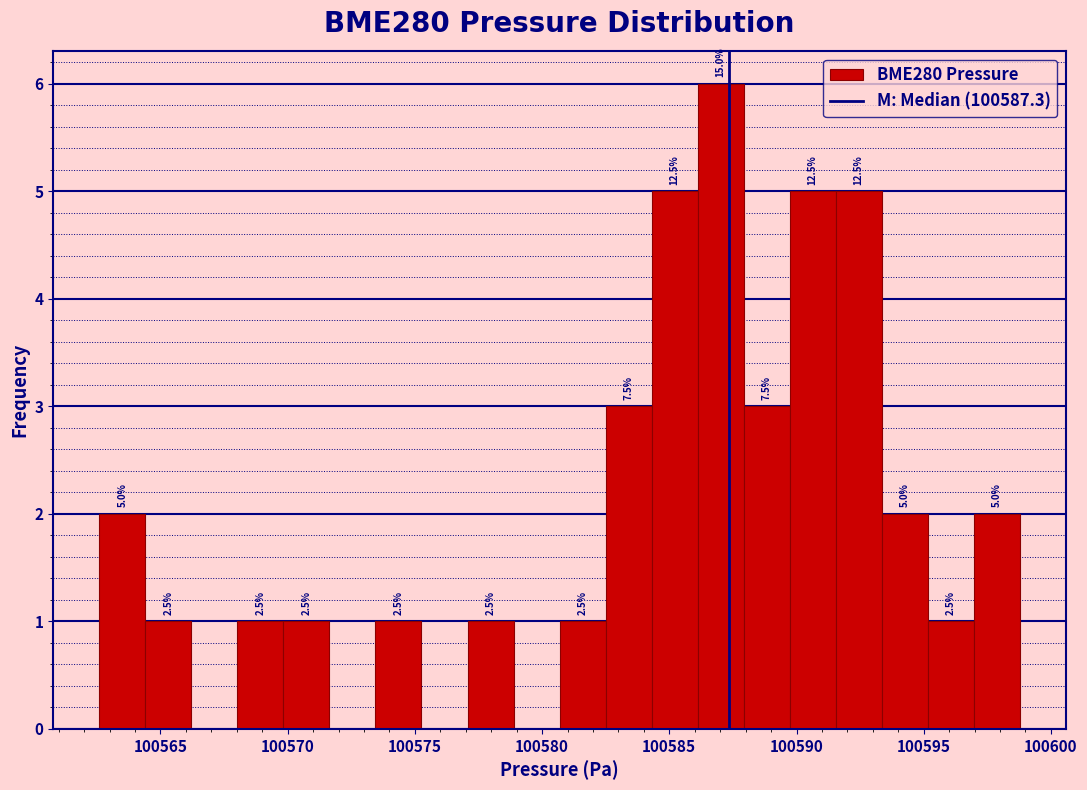

Around what value on the x-axis is the tallest bar? Give the approximate position of its centre, as read against the axis.

100587.0